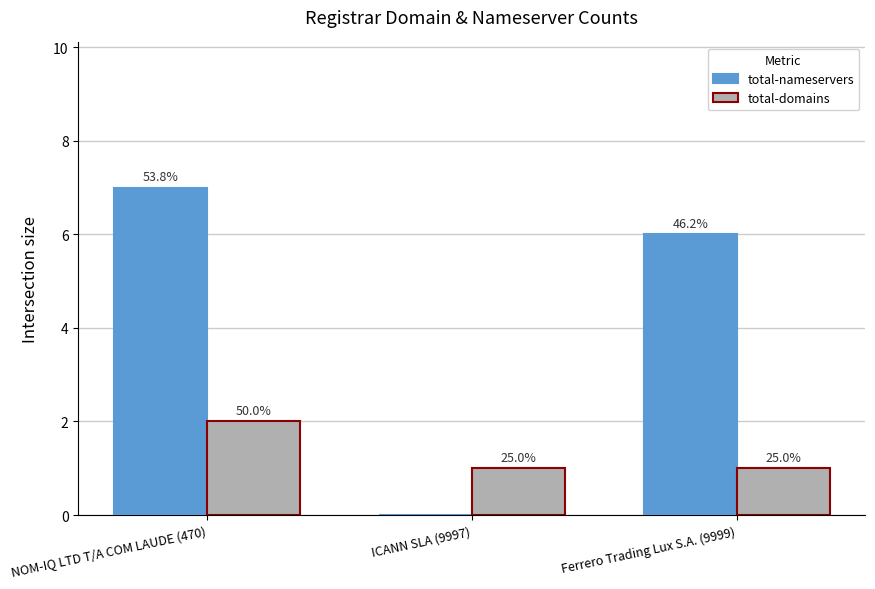

What is the value of the total-domains bar at the 1st from the left?

2